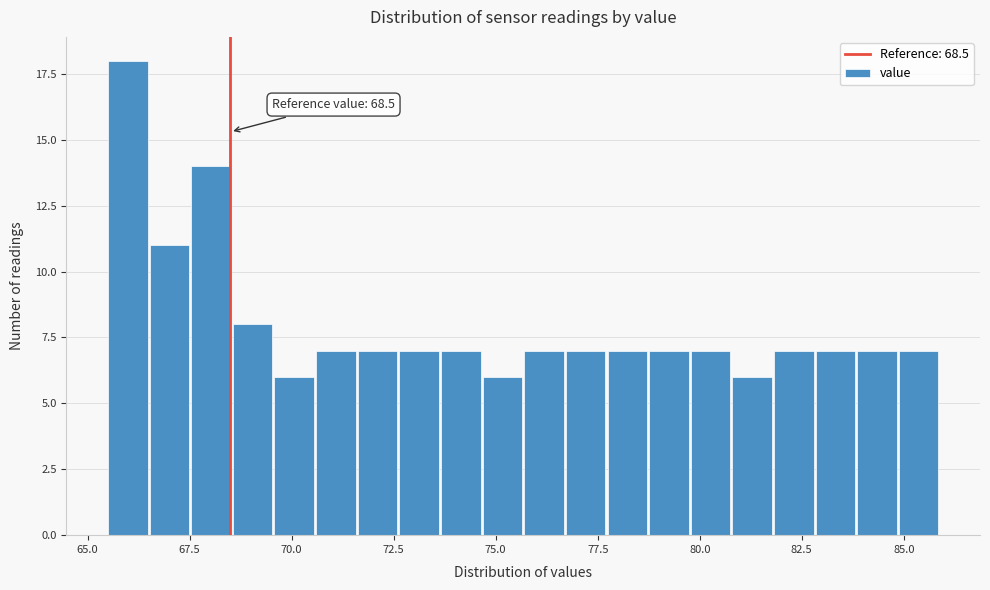

Around what value on the x-axis is the tallest bar? Give the approximate position of its centre, as read against the axis.

66.0